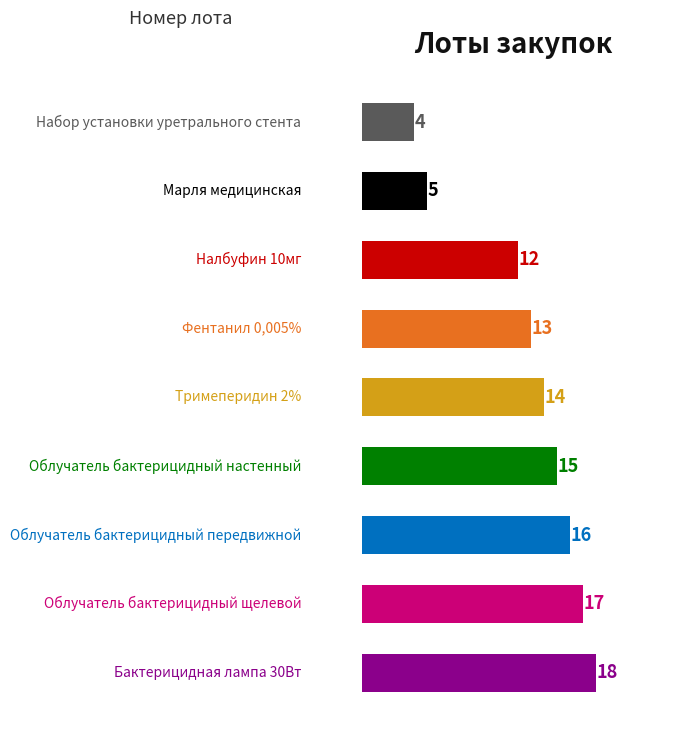

Does the chart contain any negative values?

No